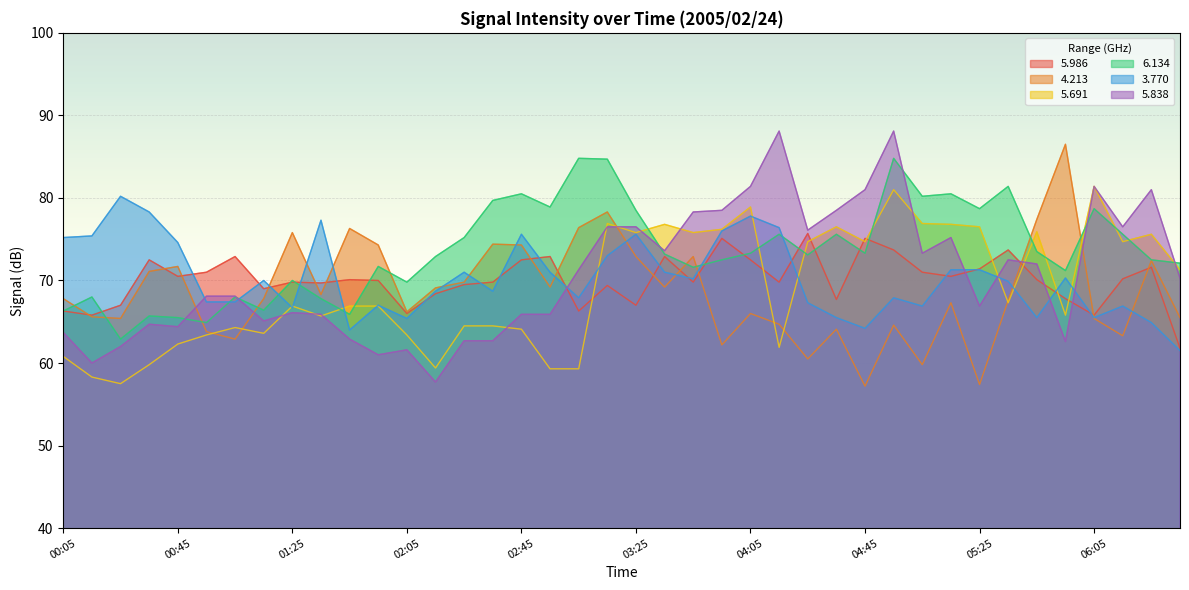

Which series has the widest spread of values?

5.838